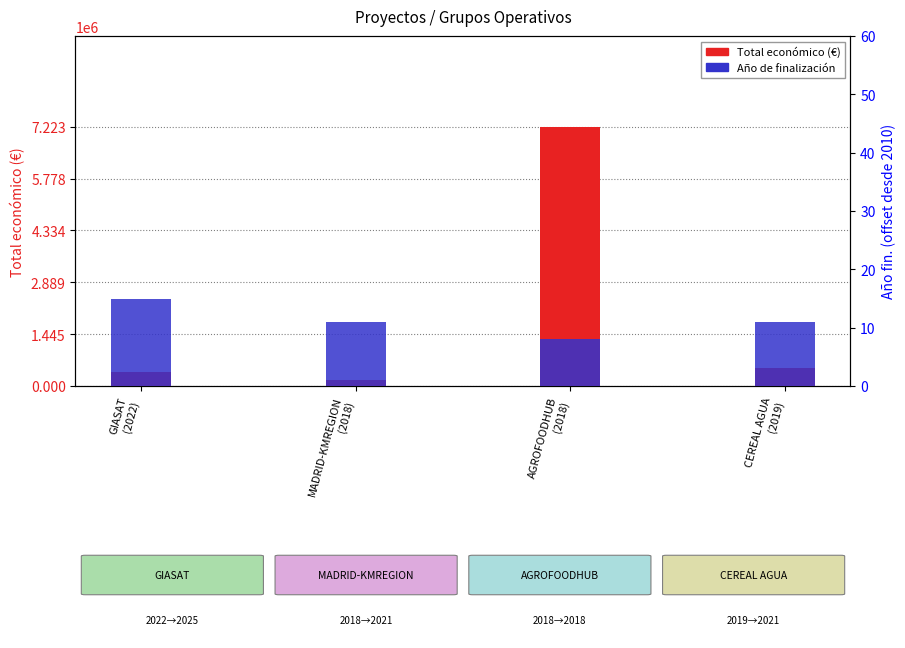

Reading left to right, extract all data points from this chart.

Total económico (€): GIASAT
(2022)=395340	MADRID-KMREGION
(2018)=165000	AGROFOODHUB
(2018)=7222818	CEREAL AGUA
(2019)=499930
Año de finalización (norm.): GIASAT
(2022)=15	MADRID-KMREGION
(2018)=11	AGROFOODHUB
(2018)=8	CEREAL AGUA
(2019)=11